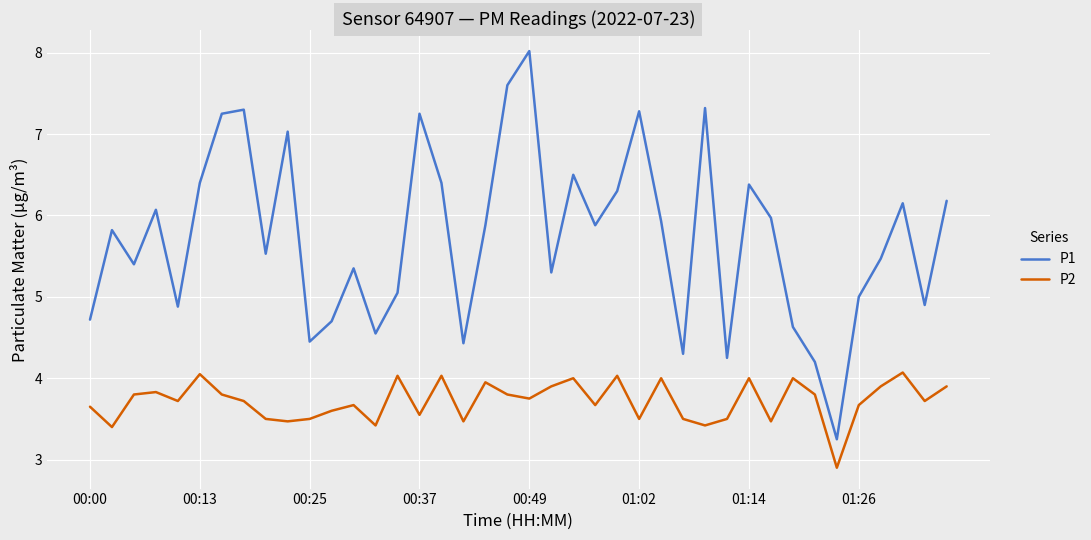

True or false: P1 and P2 cross at least once.

False